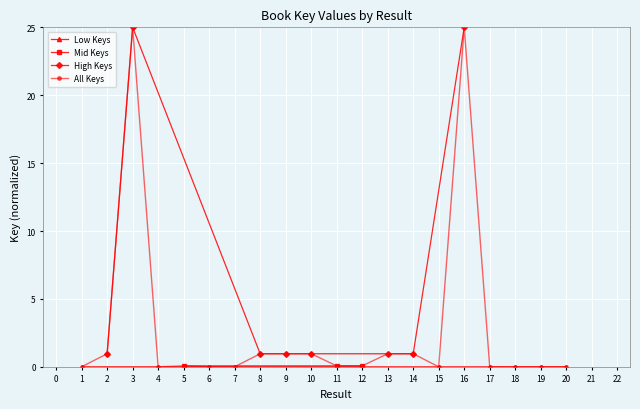

At which category does the data reach its first local valley?

4